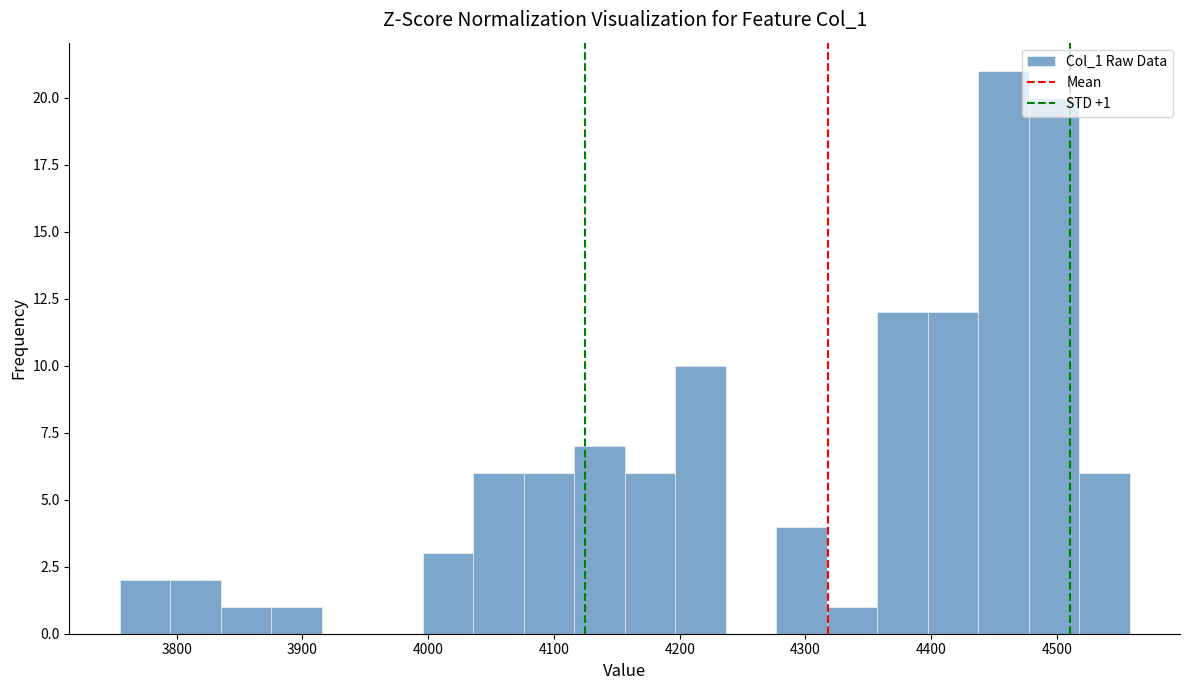

Over which range of the x-axis is the bar tallest?

4440 to 4480